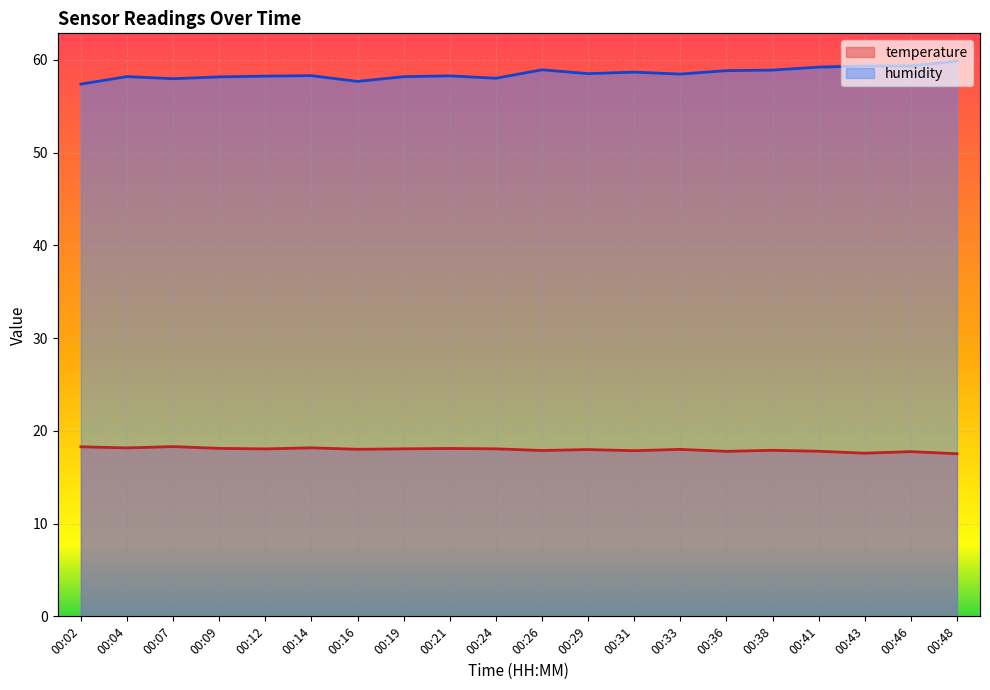

How many lines are shown in the chart?

2